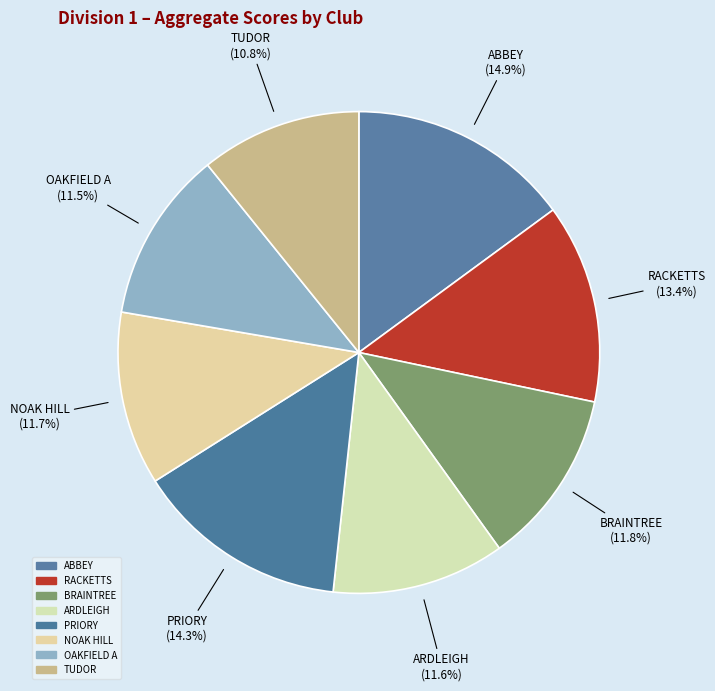

Is it true that ARDLEIGH is 12% of the pie?

True